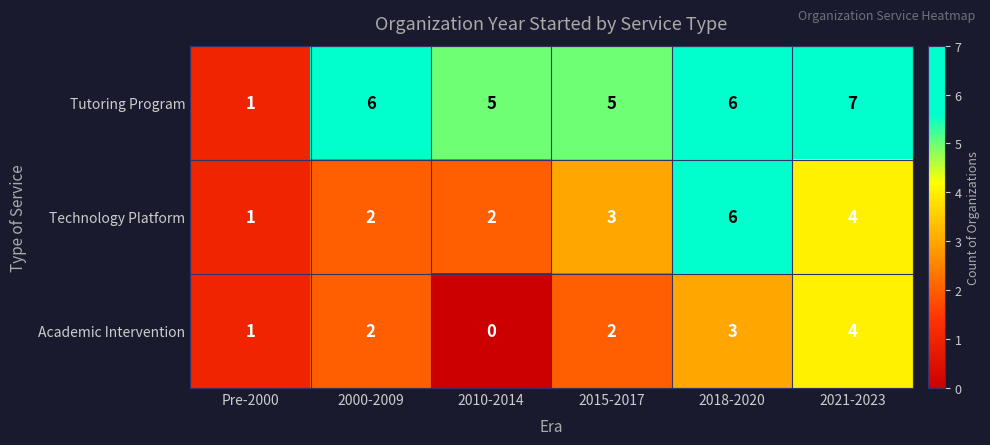

Reading left to right, list all the values displayed in this chart.

Tutoring Program: Pre-2000=1	2000-2009=6	2010-2014=5	2015-2017=5	2018-2020=6	2021-2023=7
Technology Platform: Pre-2000=1	2000-2009=2	2010-2014=2	2015-2017=3	2018-2020=6	2021-2023=4
Academic Intervention: Pre-2000=1	2000-2009=2	2010-2014=0	2015-2017=2	2018-2020=3	2021-2023=4